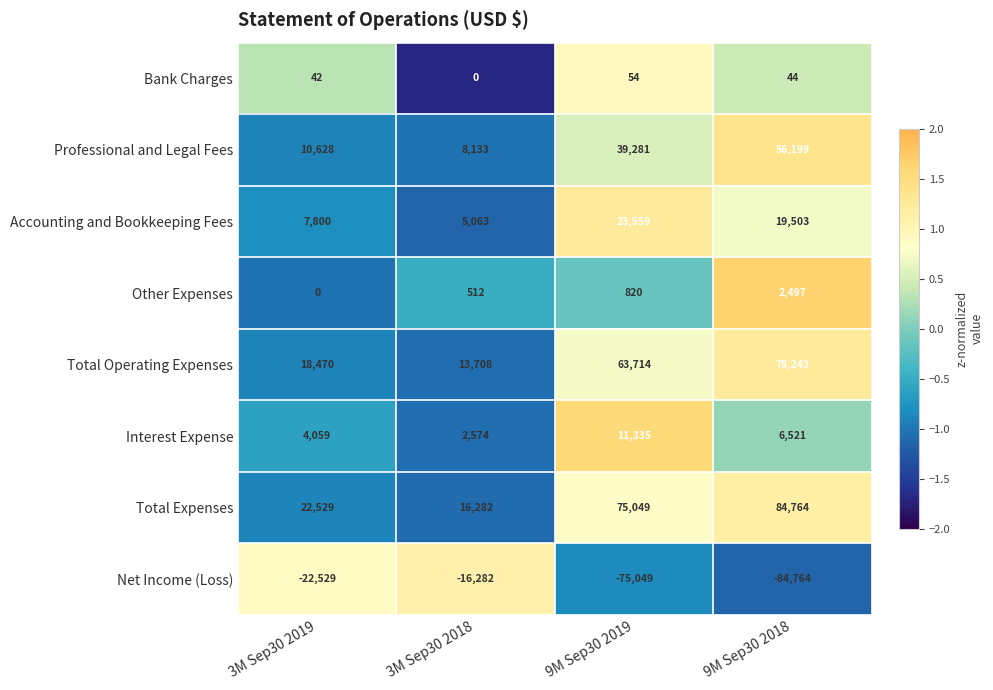

What is the difference between the Total Operating Expenses values at 9M Sep30 2019 and 3M Sep30 2019?

45244